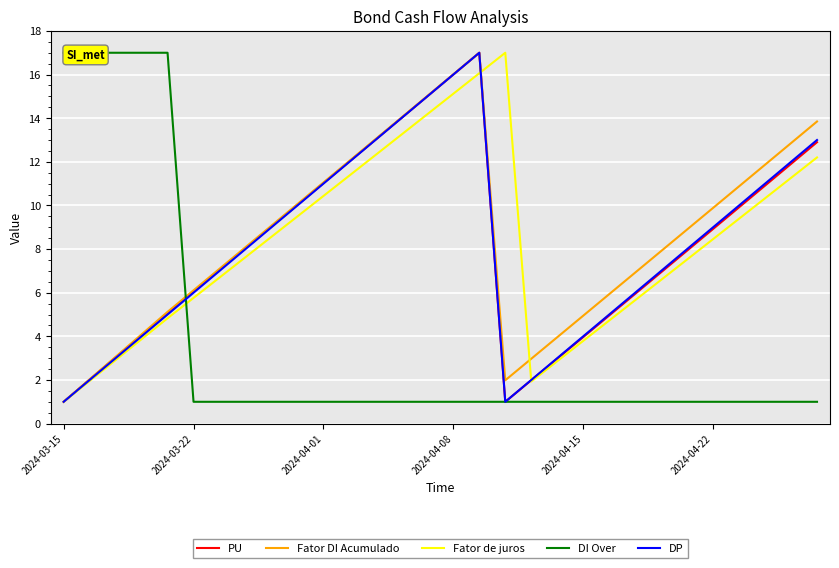

What is the value of the DI Over point at the 29th from the left?

1.0